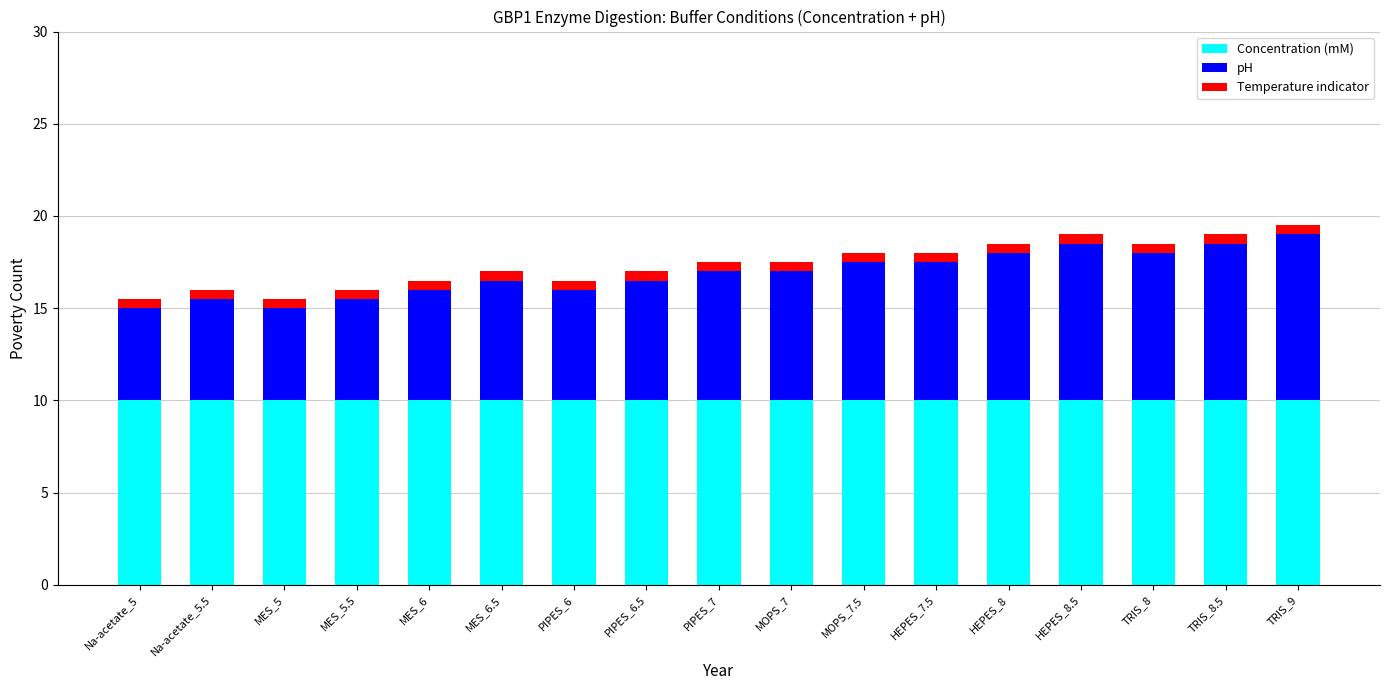

Is it true that Concentration (mM) equals 10.0 at Na-acetate_5?

True